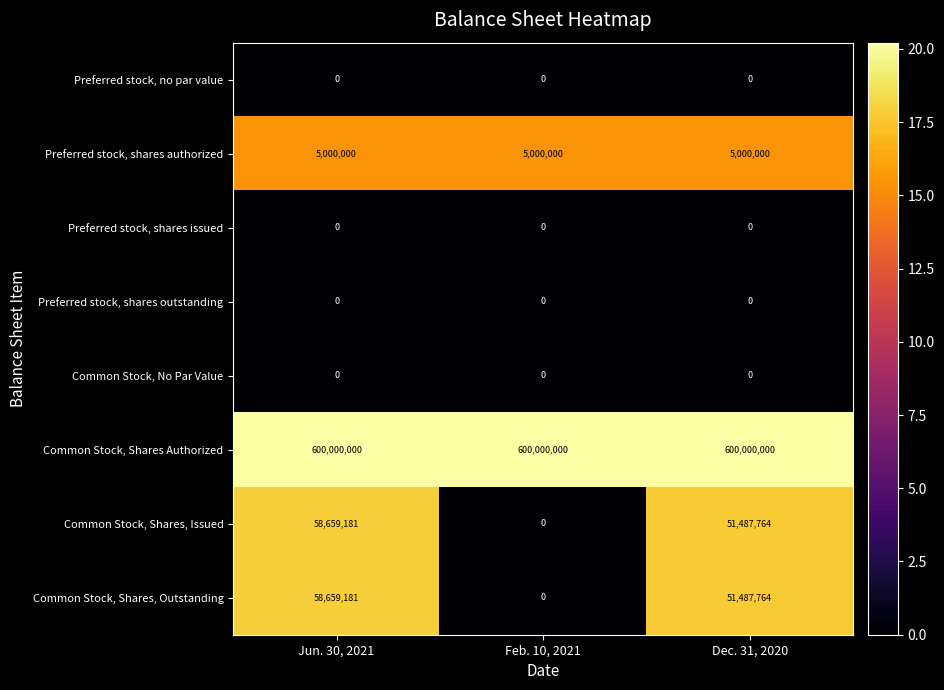

Is the value of Preferred stock, no par value at Jun. 30, 2021 greater than the value of Common Stock, Shares, Outstanding at Jun. 30, 2021?

No